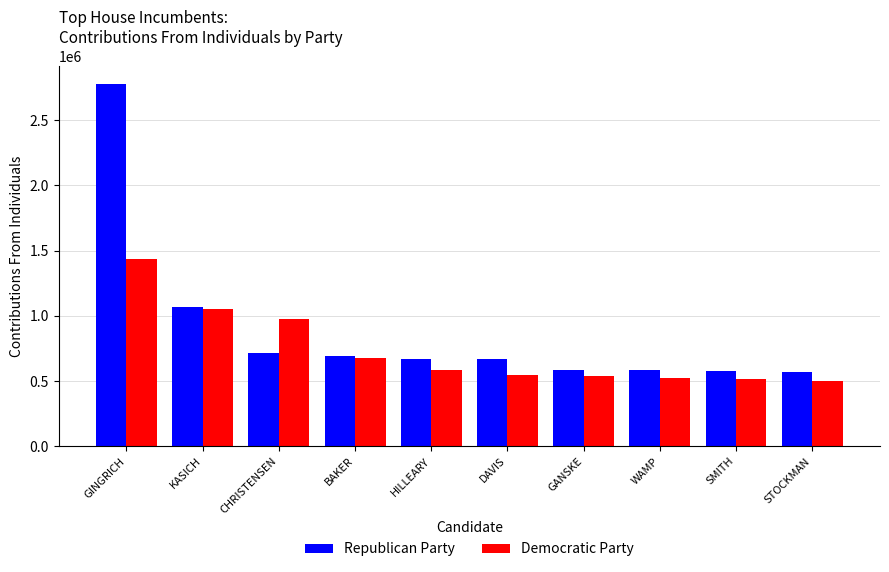

At which category does the chart reach its peak across all series?

GINGRICH